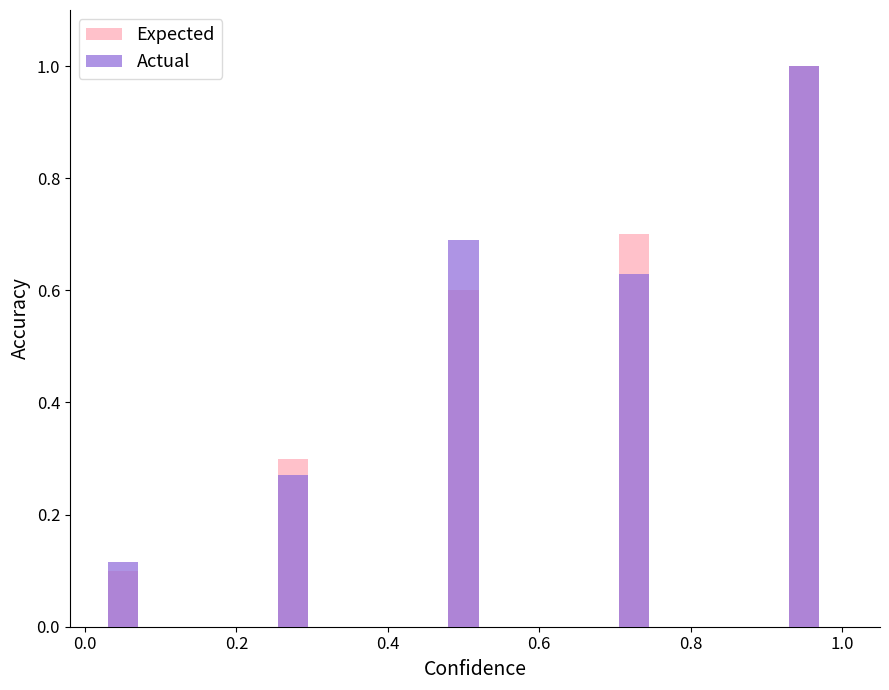

What is the sum of all Expected values?

2.7